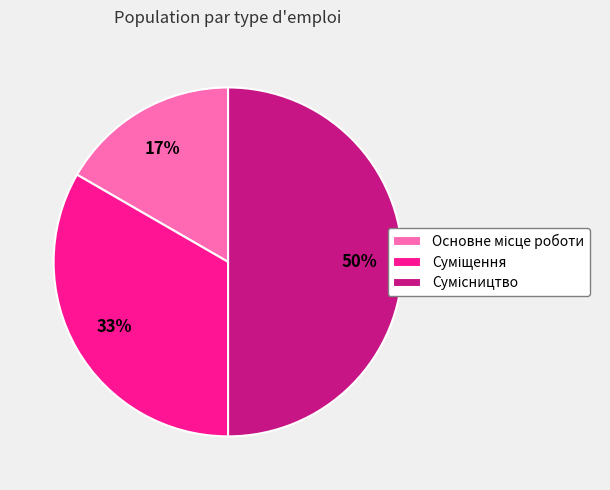

To the nearest percent, what is the average slice percentage?

33%